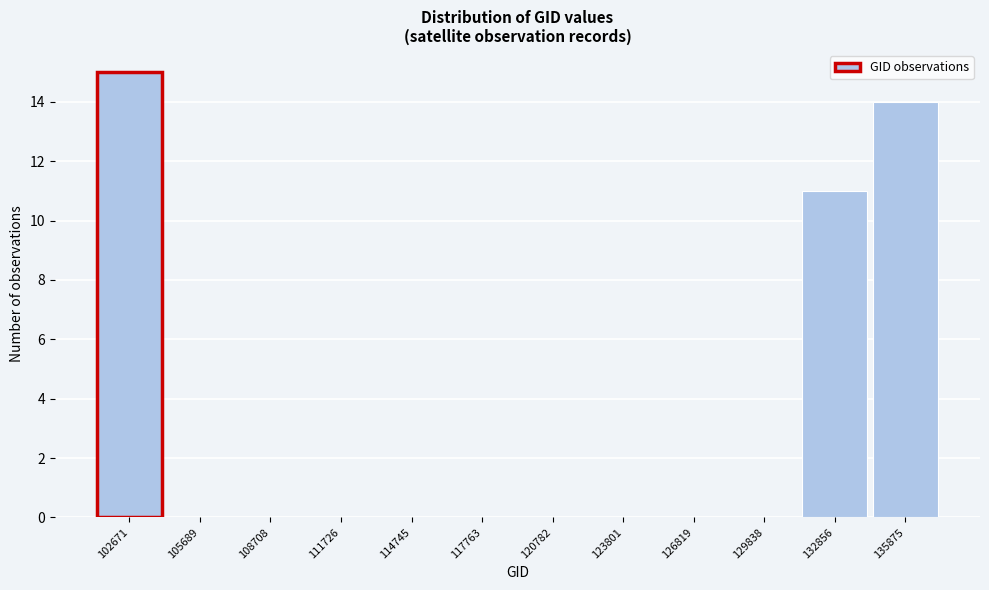

Reading right to left, extract all data points from this chart.

135875=14	132856=11	129838=0	126819=0	123801=0	120782=0	117763=0	114745=0	111726=0	108708=0	105689=0	102671=15